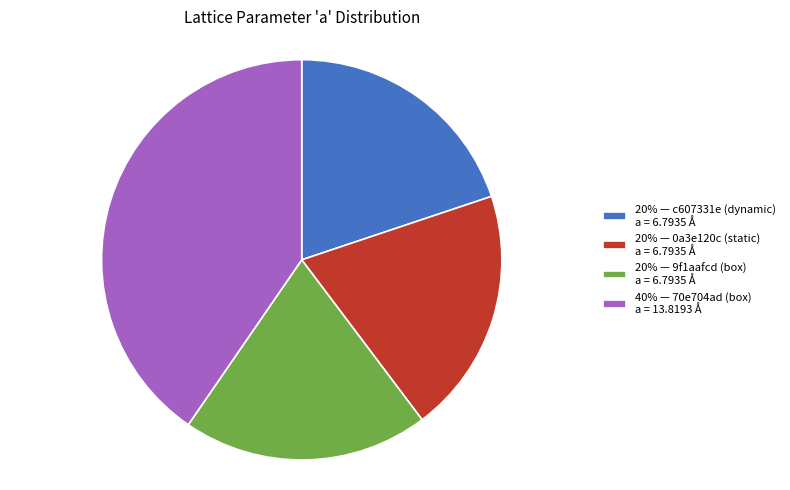

How many slices are in this pie chart?

4